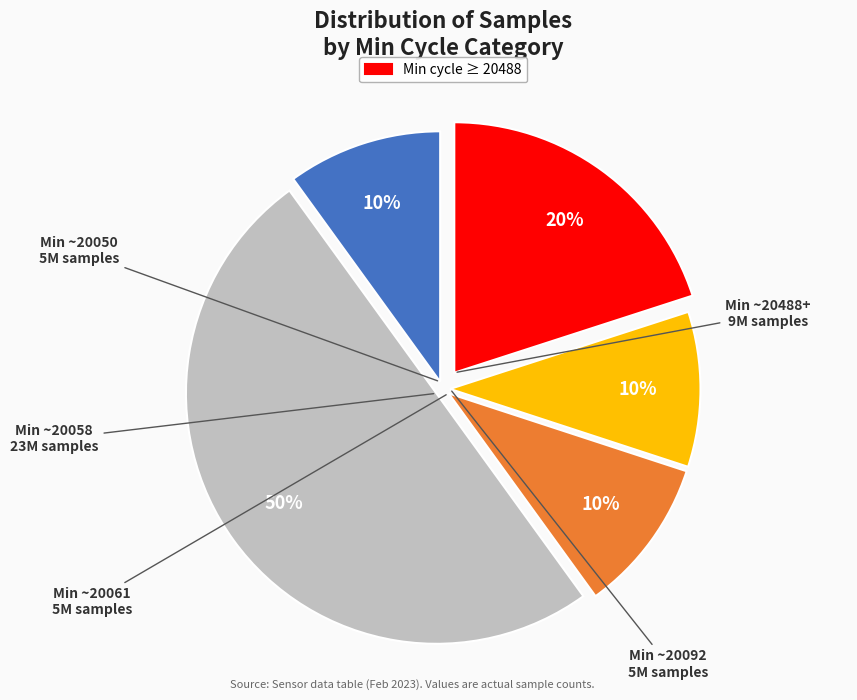

To the nearest percent, what is the average slice percentage?

20%